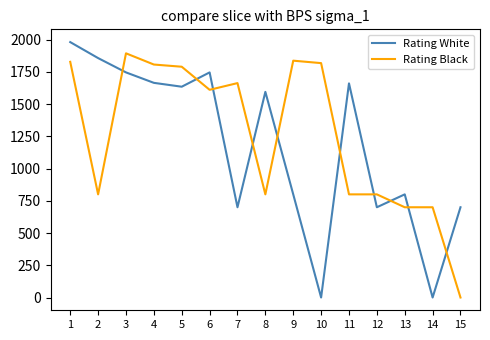

Which series changed the most between 12 and 14?

Rating White